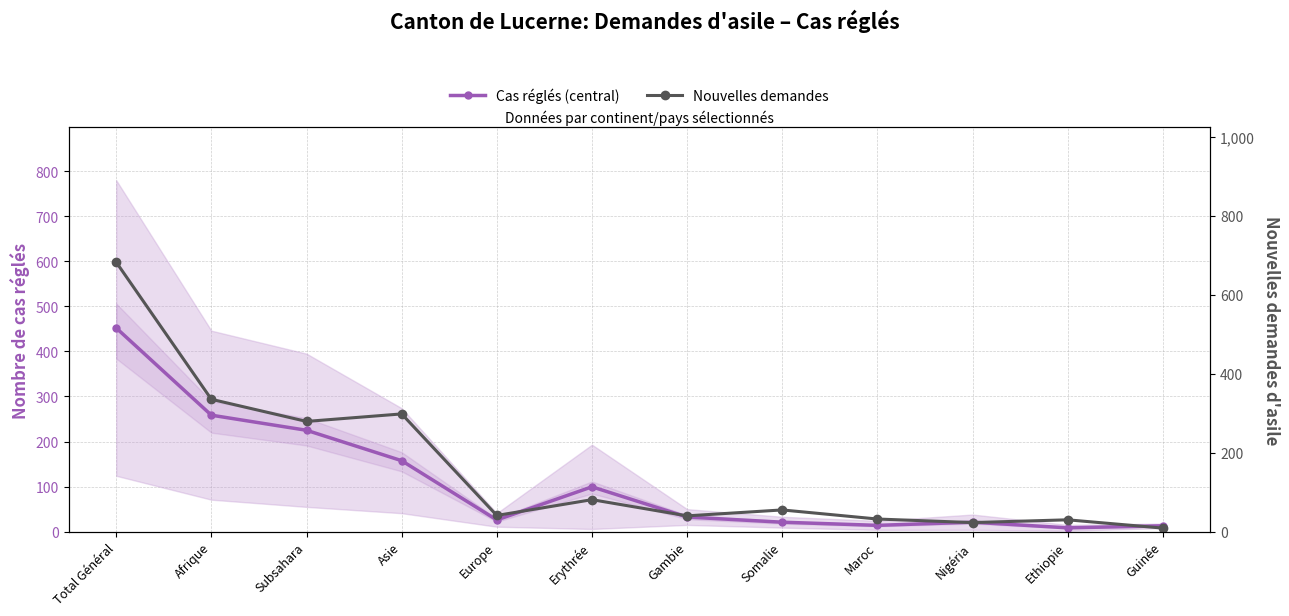

How many distinct data groups are displayed?

2